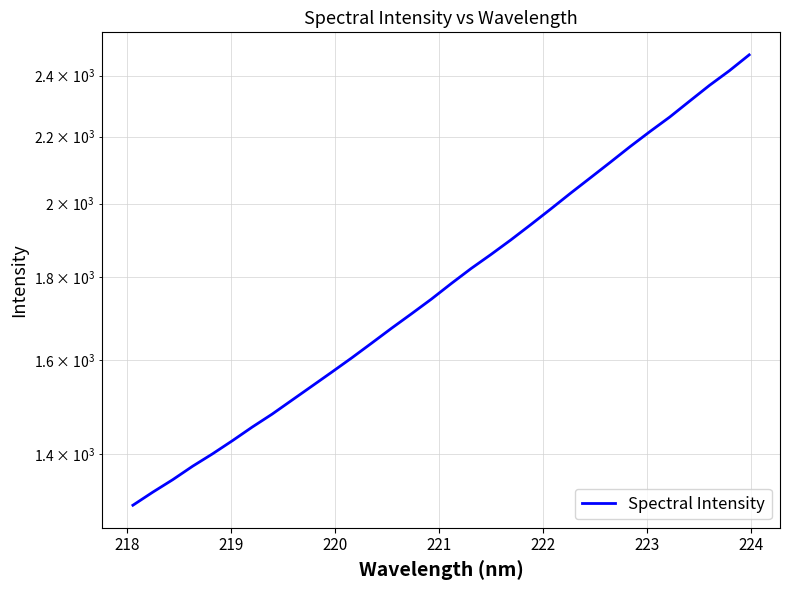

True or false: there are more than 0 points higher than both neighbors.

False